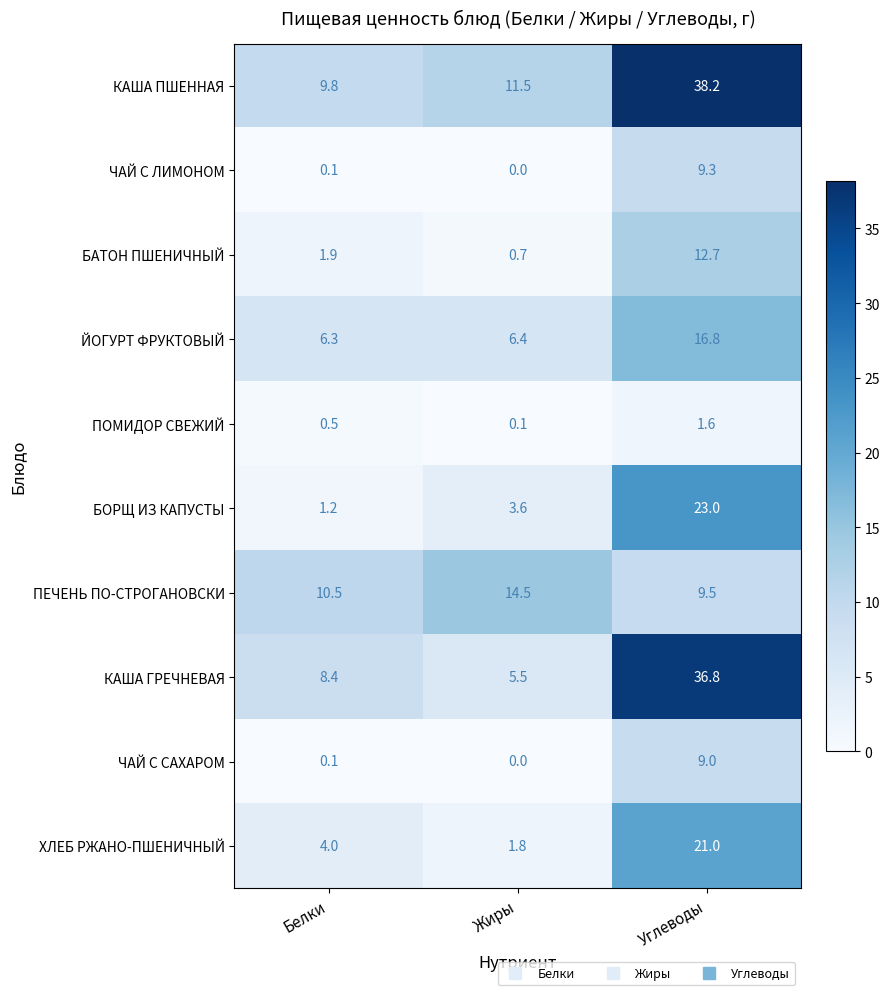

Count the number of categories in the chart.

3